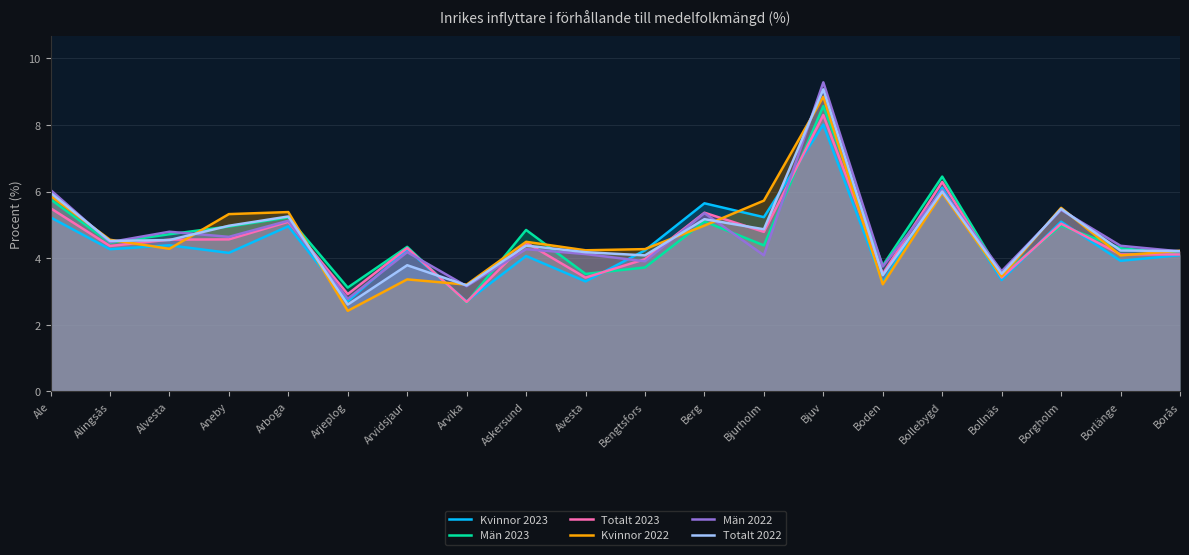

What is the difference between the Totalt 2023 values at Berg and Boden?

1.8